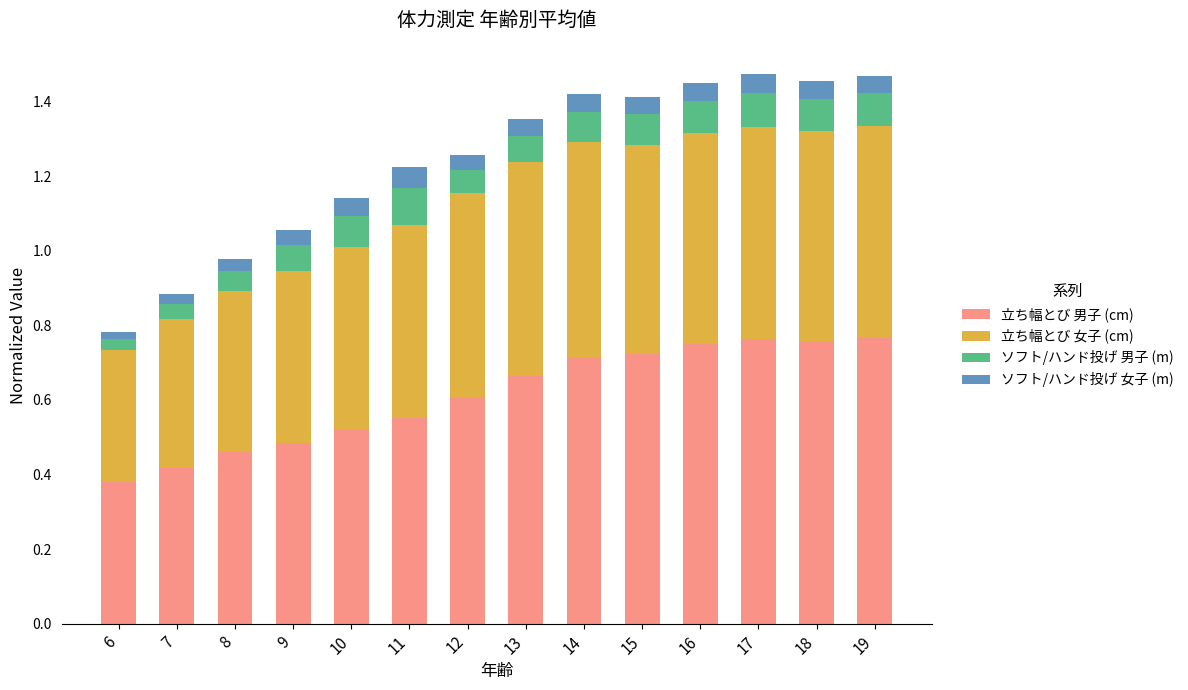

What is the total value across all series at 15?

1.4